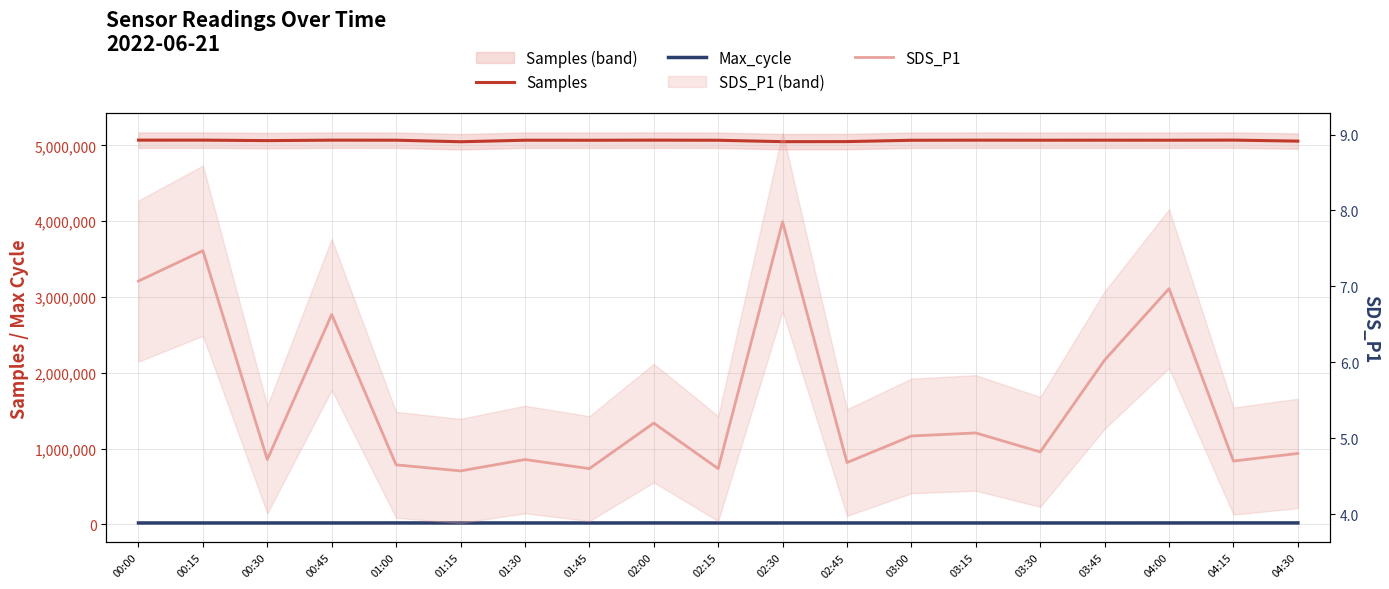

Rank the categories by Samples value from lowest to highest.

01:15, 02:30, 02:45, 04:30, 00:30, 03:00, 01:45, 02:15, 01:30, 03:30, 04:00, 01:00, 03:45, 03:15, 00:45, 00:00, 02:00, 00:15, 04:15